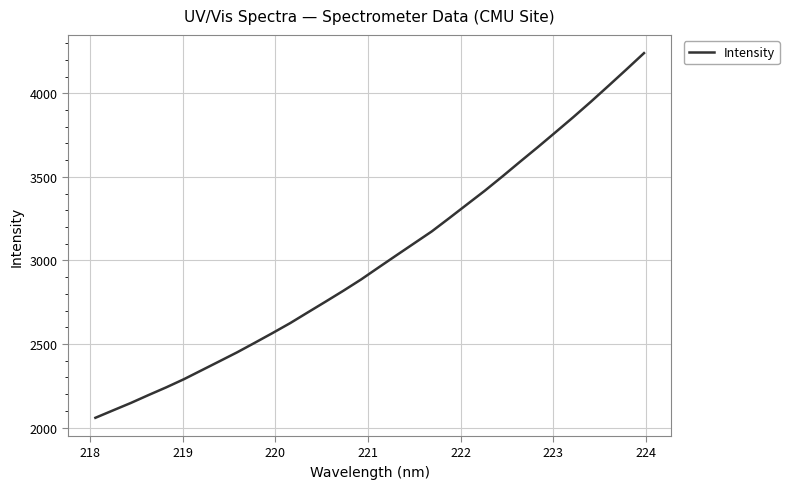

What is the smallest value displayed?

2058.9